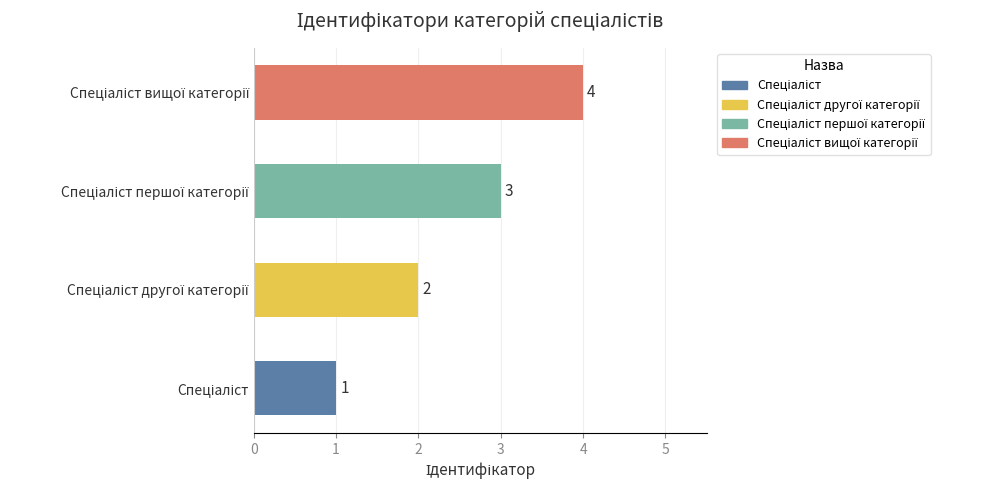

What is the maximum value shown in the chart?

4